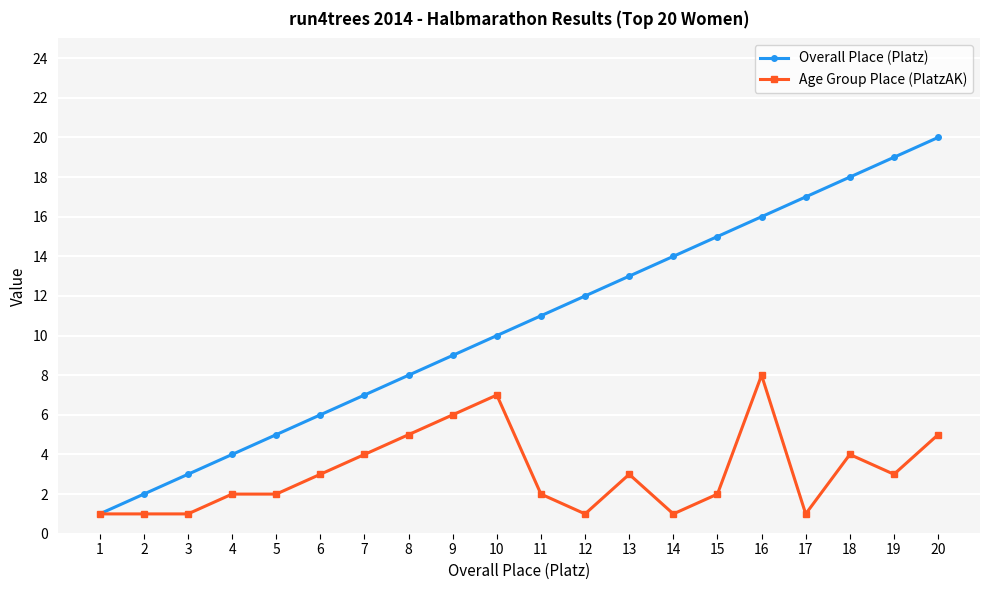

Which series has the largest total across all categories?

Overall Place (Platz)